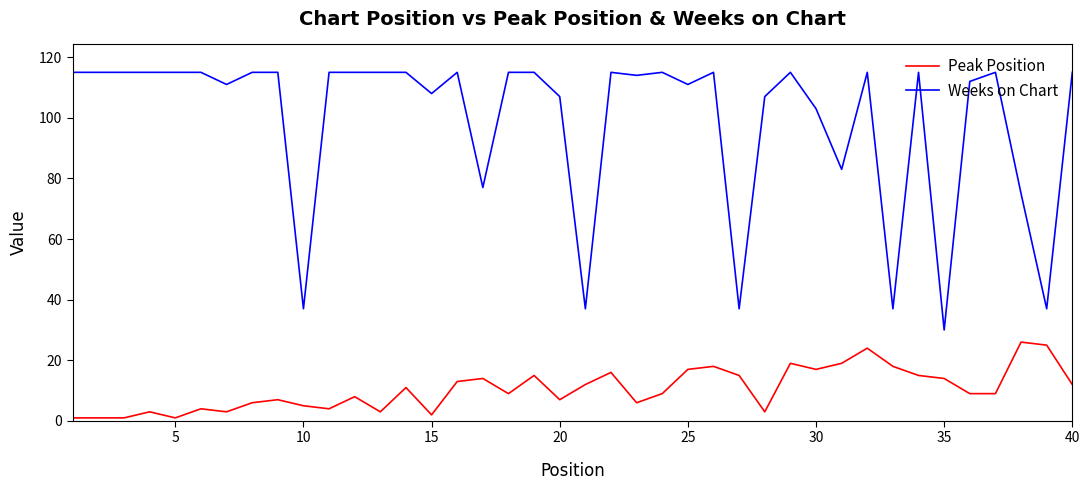

Which series has the largest range (max minus min)?

Weeks on Chart